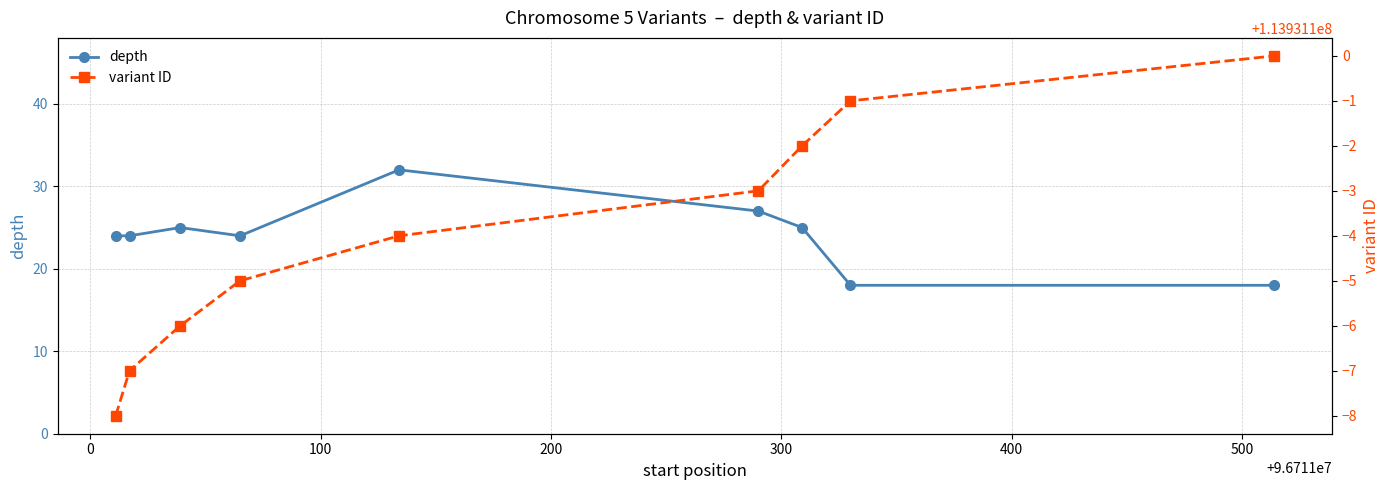

How many values in the depth series exceed 24?

4